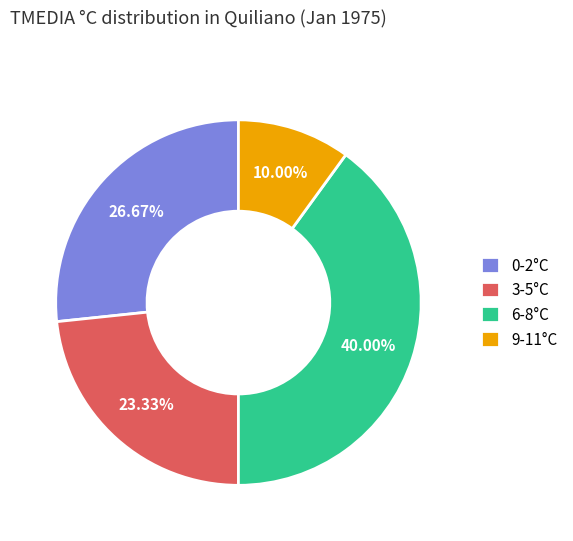

The 6-8°C slice represents 26% of the pie. True or false?

False